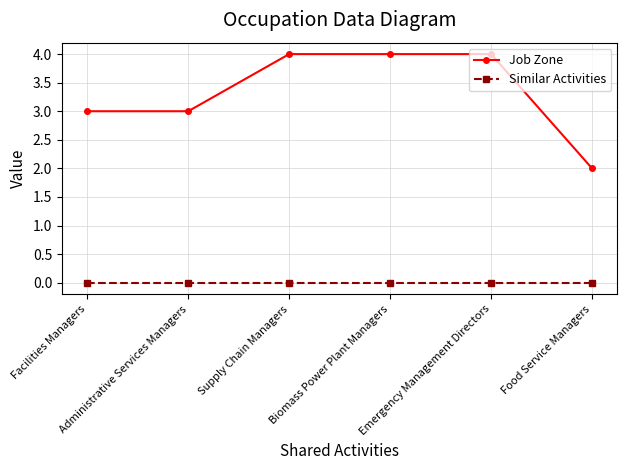

Reading left to right, extract all data points from this chart.

Job Zone: Facilities Managers=3	Administrative Services Managers=3	Supply Chain Managers=4	Biomass Power Plant Managers=4	Emergency Management Directors=4	Food Service Managers=2
Similar Activities: Facilities Managers=0	Administrative Services Managers=0	Supply Chain Managers=0	Biomass Power Plant Managers=0	Emergency Management Directors=0	Food Service Managers=0